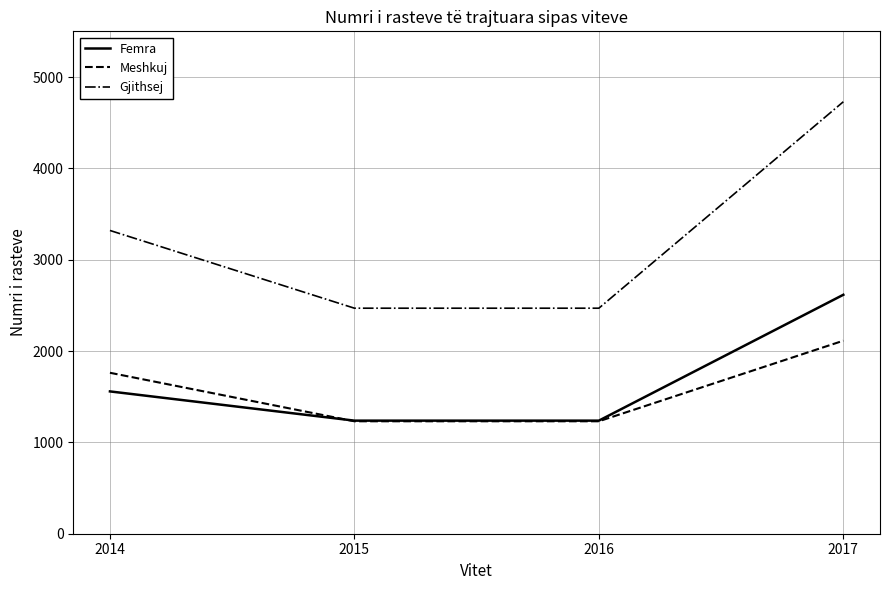

Reading left to right, transcribe all the data shown in this chart.

Femra: 2014=1558	2015=1238	2016=1238	2017=2616
Meshkuj: 2014=1762	2015=1231	2016=1231	2017=2113
Gjithsej: 2014=3320	2015=2469	2016=2469	2017=4729